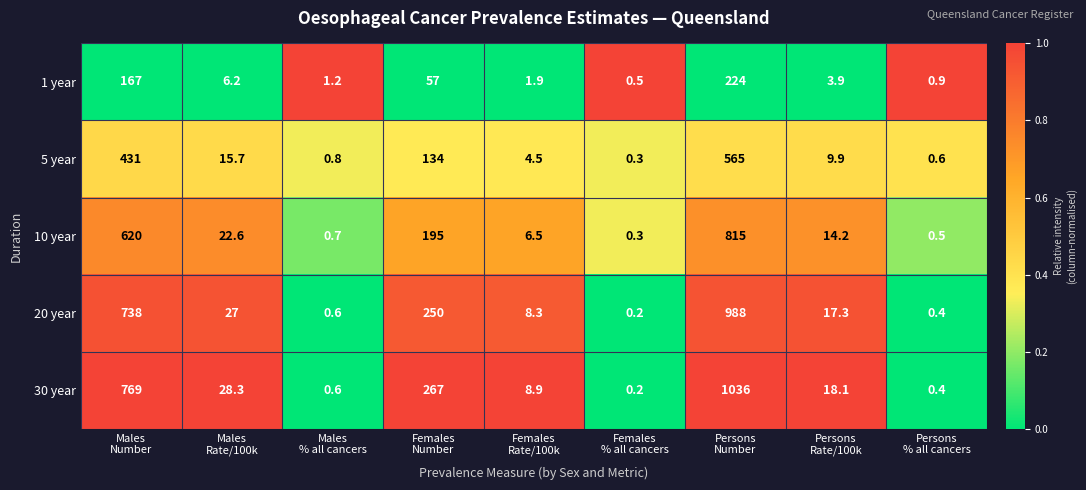

What is the minimum value for 5 year?

0.3